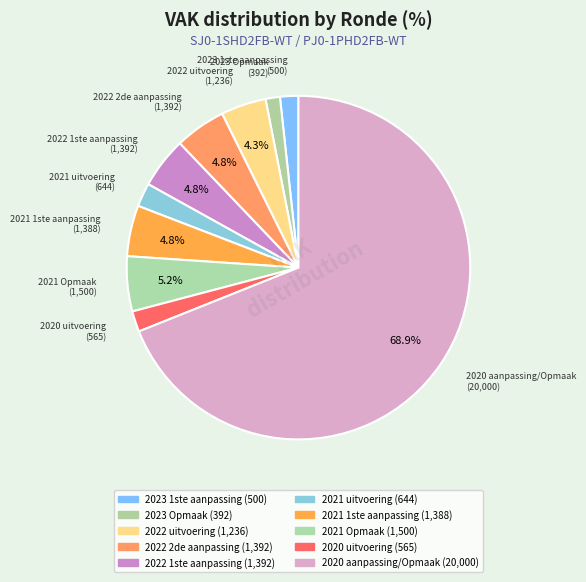

Count the number of slices in the pie.

10